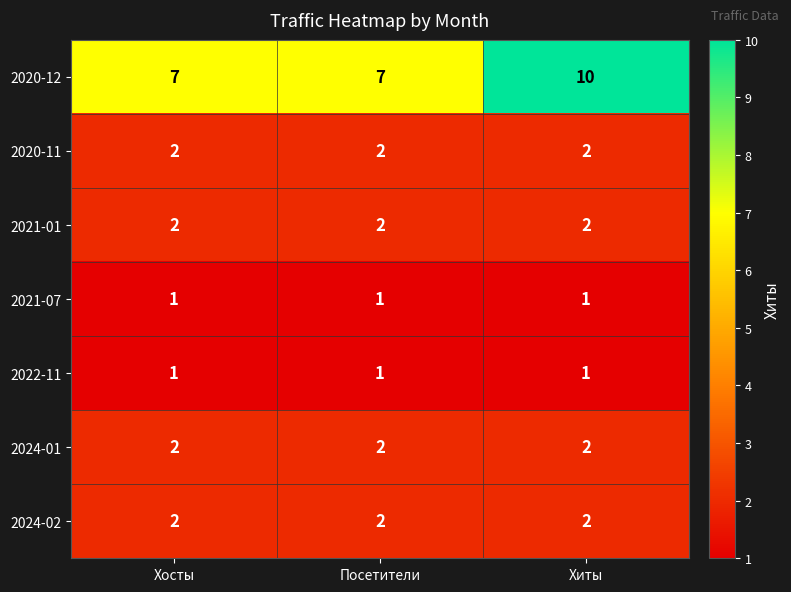

What is the spread (max minus min) of values at Хиты?

9